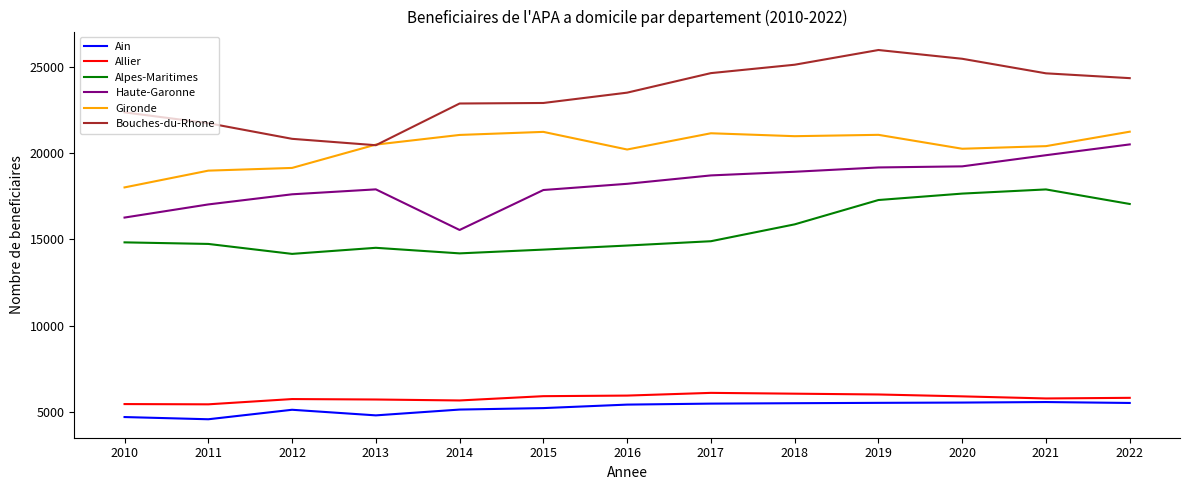

Count the number of data series in this chart.

6